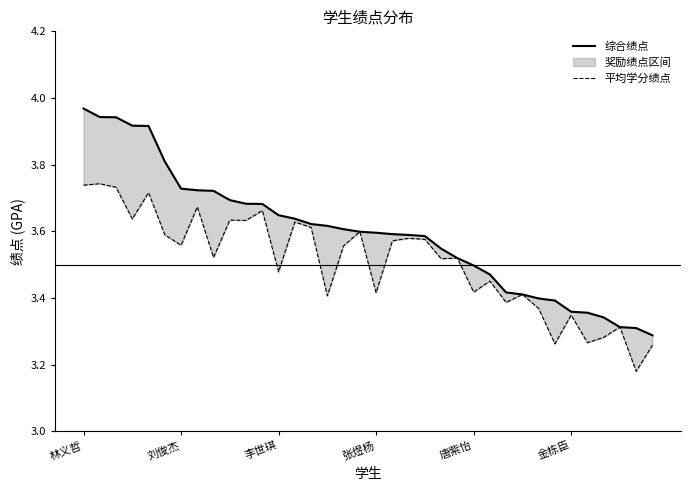

True or false: 综合绩点 and 平均学分绩点 cross at least once.

False